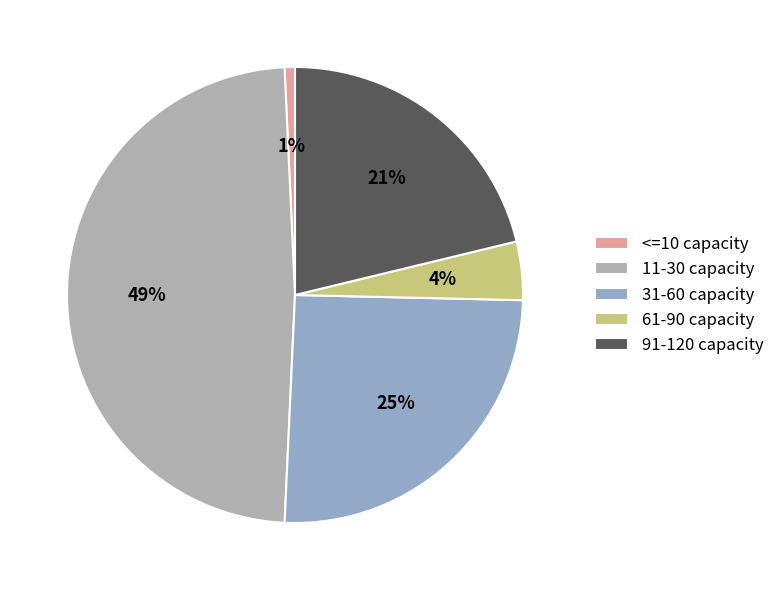

Is there a majority slice in this chart?

No